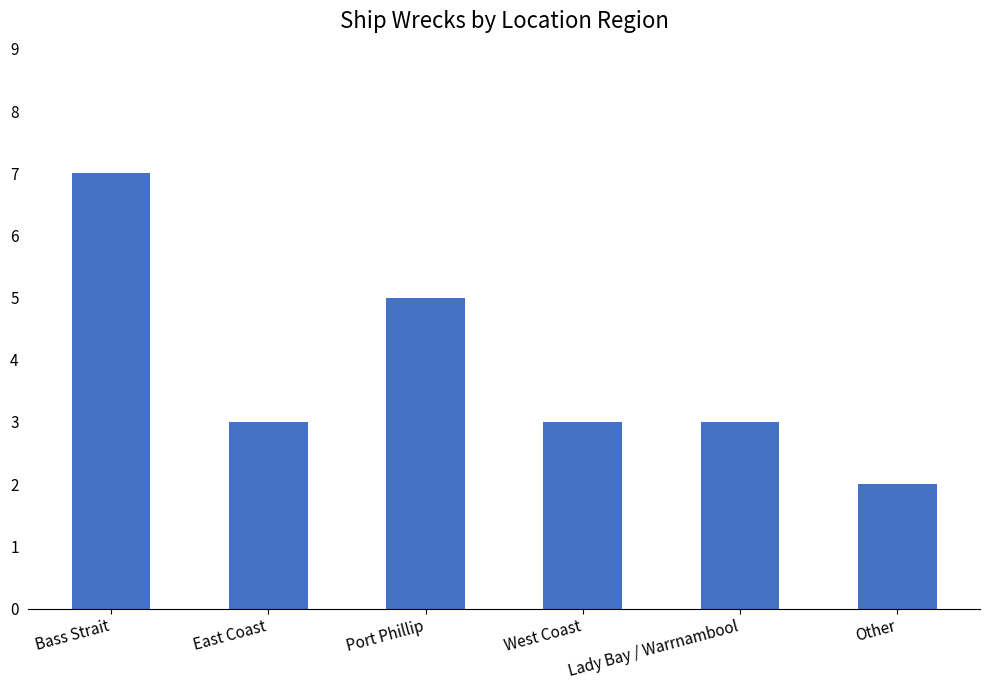

What is the sum of all values?

23